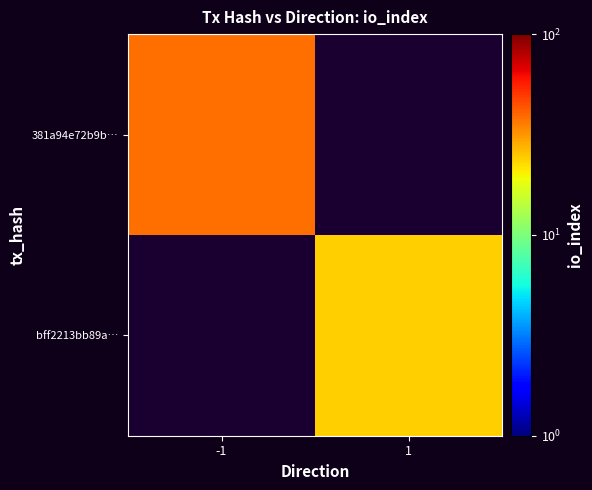

List the series in order of their peak value, lowest first.

381a94e72b9b…, bff2213bb89a…